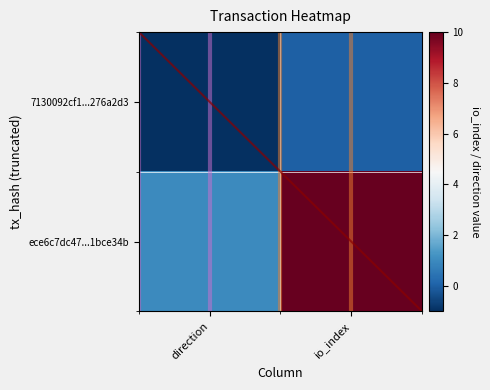

What is the approximate value of 7130092cf1d66154660f9da64f8e9c1a276a2d3 at -1?

-1